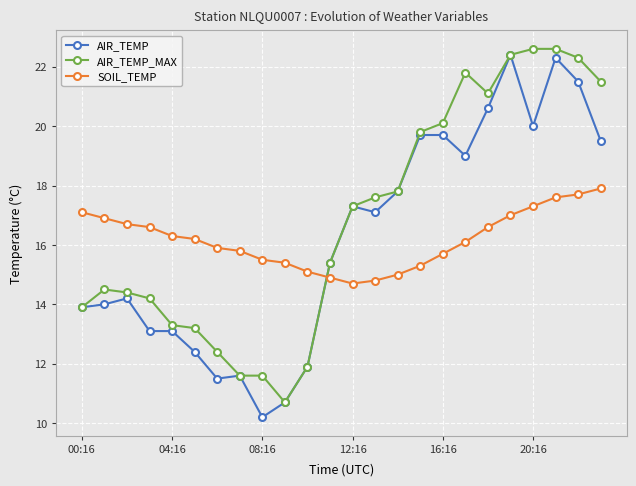

What is the value of the AIR_TEMP_MAX point at the 16th from the left?

19.8